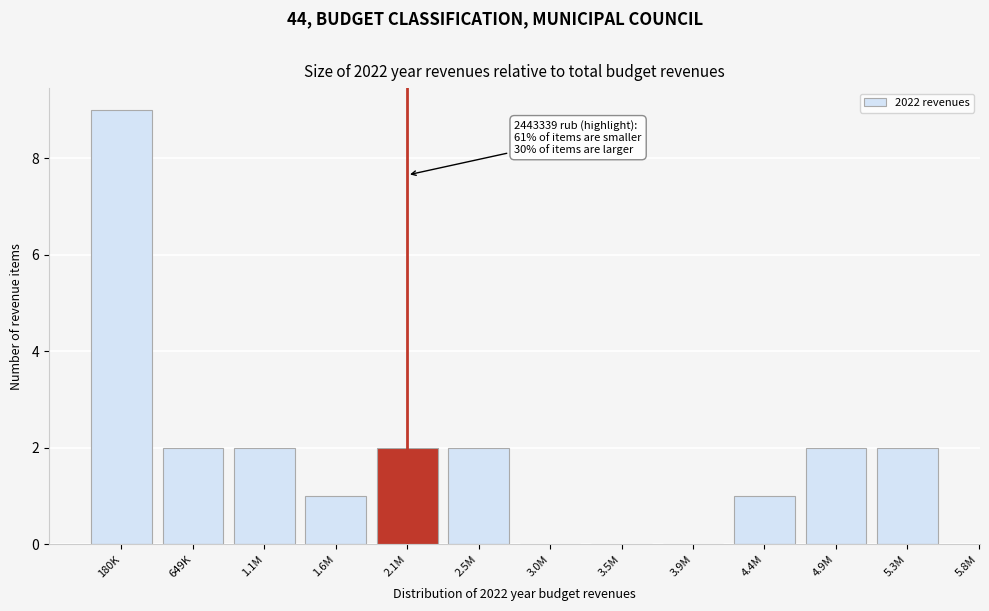

Reading left to right, what are all the values shown in this chart?

180K=9	649K=2	1.1M=2	1.6M=1	2.1M=2	2.5M=2	3.0M=0	3.5M=0	3.9M=0	4.4M=1	4.9M=2	5.3M=2